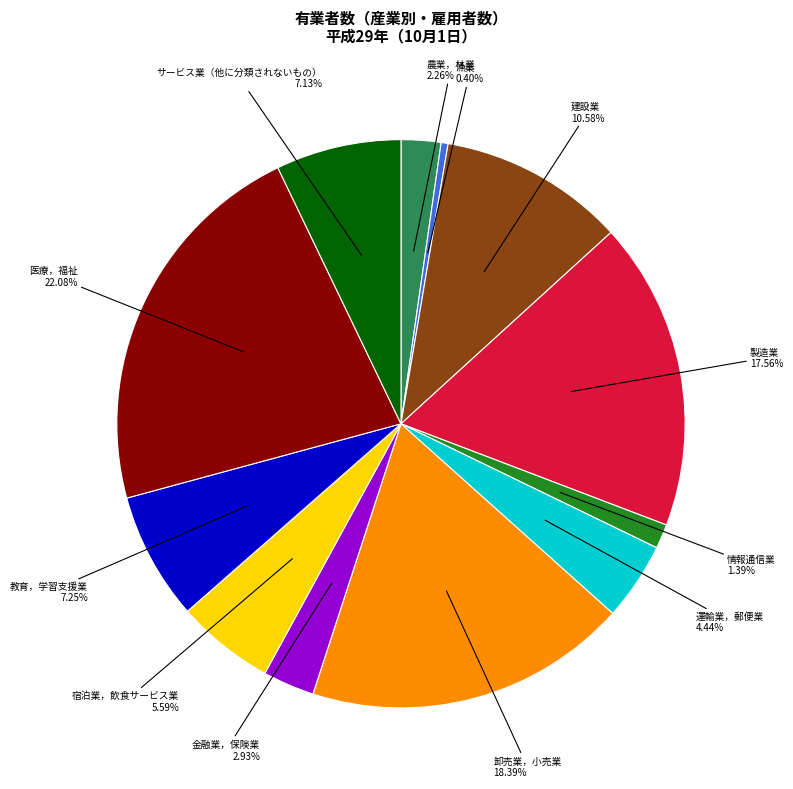

Is there a majority slice in this chart?

No